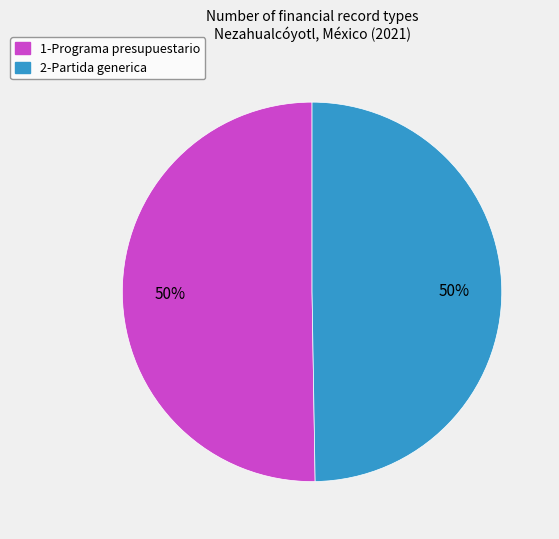

True or false: 2-Partida generica accounts for 43% of the total.

False